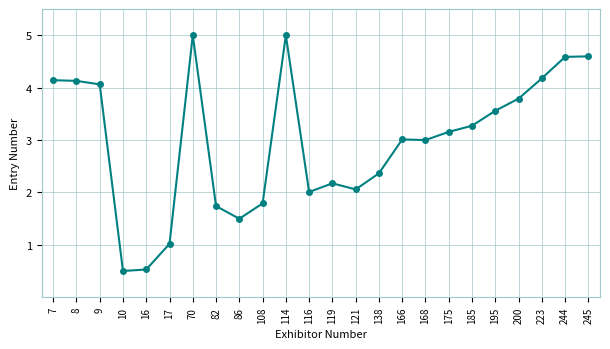

True or false: the data has more than 1 interior local peaks.

True